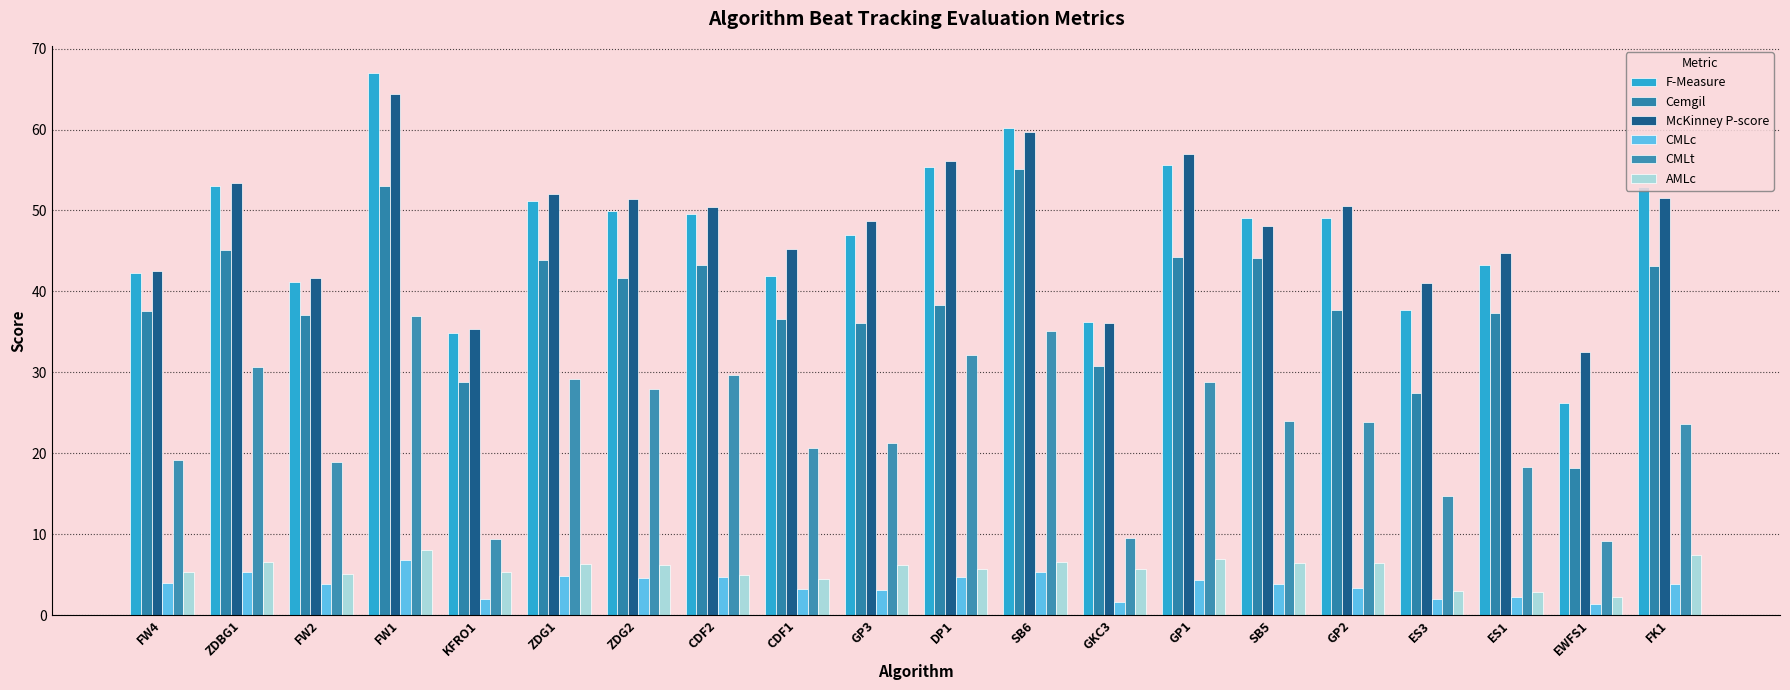

Reading left to right, list all the values displayed in this chart.

F-Measure: FW4=42.2	ZDBG1=53.0	FW2=41.2	FW1=67.0	KFRO1=34.9	ZDG1=51.2	ZDG2=49.9	CDF2=49.6	CDF1=41.9	GP3=47.0	DP1=55.3	SB6=60.2	GKC3=36.2	GP1=55.6	SB5=49.1	GP2=49.1	ES3=37.7	ES1=43.3	EWFS1=26.2	FK1=52.9
Cemgil: FW4=37.6	ZDBG1=45.1	FW2=37.0	FW1=53.0	KFRO1=28.9	ZDG1=43.8	ZDG2=41.7	CDF2=43.2	CDF1=36.6	GP3=36.1	DP1=38.3	SB6=55.2	GKC3=30.7	GP1=44.2	SB5=44.1	GP2=37.7	ES3=27.5	ES1=37.4	EWFS1=18.1	FK1=43.1
McKinney P-score: FW4=42.5	ZDBG1=53.3	FW2=41.7	FW1=64.3	KFRO1=35.3	ZDG1=52.1	ZDG2=51.4	CDF2=50.4	CDF1=45.2	GP3=48.7	DP1=56.1	SB6=59.7	GKC3=36.1	GP1=56.9	SB5=48.1	GP2=50.5	ES3=41.1	ES1=44.8	EWFS1=32.5	FK1=51.5
CMLc: FW4=4.0	ZDBG1=5.3	FW2=3.9	FW1=6.8	KFRO1=2.0	ZDG1=4.9	ZDG2=4.5	CDF2=4.7	CDF1=3.3	GP3=3.1	DP1=4.7	SB6=5.3	GKC3=1.7	GP1=4.4	SB5=3.8	GP2=3.3	ES3=2.0	ES1=2.2	EWFS1=1.3	FK1=3.9
CMLt: FW4=19.2	ZDBG1=30.7	FW2=18.9	FW1=36.9	KFRO1=9.4	ZDG1=29.2	ZDG2=28.0	CDF2=29.7	CDF1=20.7	GP3=21.2	DP1=32.2	SB6=35.0	GKC3=9.5	GP1=28.8	SB5=24.0	GP2=23.9	ES3=14.7	ES1=18.2	EWFS1=9.1	FK1=23.6
AMLc: FW4=5.3	ZDBG1=6.5	FW2=5.1	FW1=8.0	KFRO1=5.3	ZDG1=6.3	ZDG2=6.2	CDF2=4.9	CDF1=4.4	GP3=6.2	DP1=5.7	SB6=6.5	GKC3=5.7	GP1=7.0	SB5=6.4	GP2=6.5	ES3=2.9	ES1=2.8	EWFS1=2.2	FK1=7.4